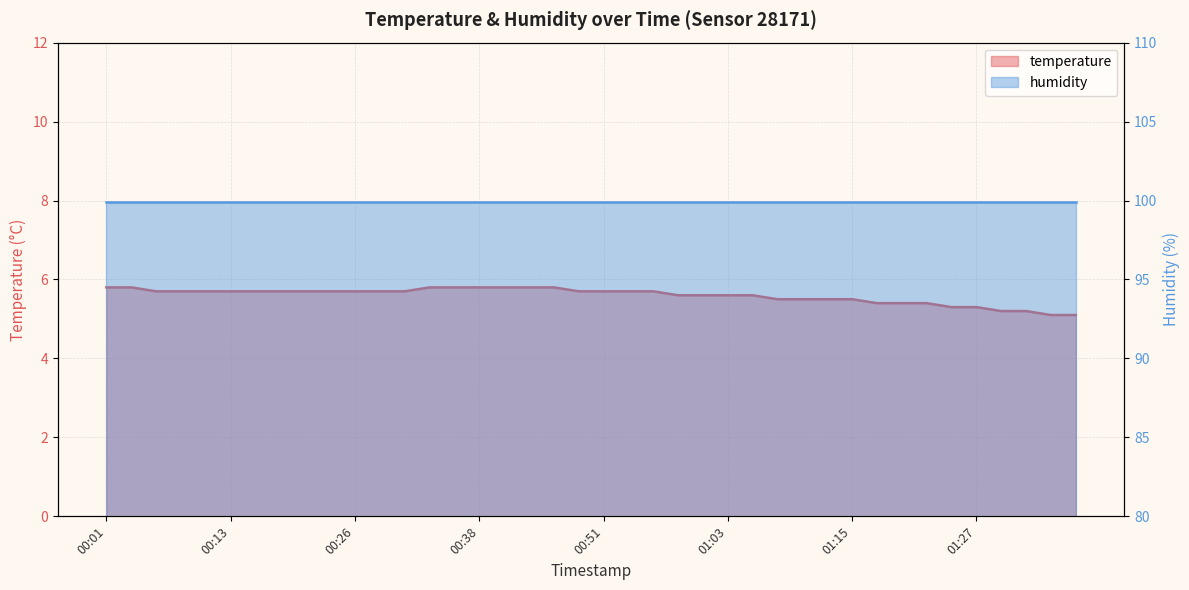

What position from the left is 00:08?

4